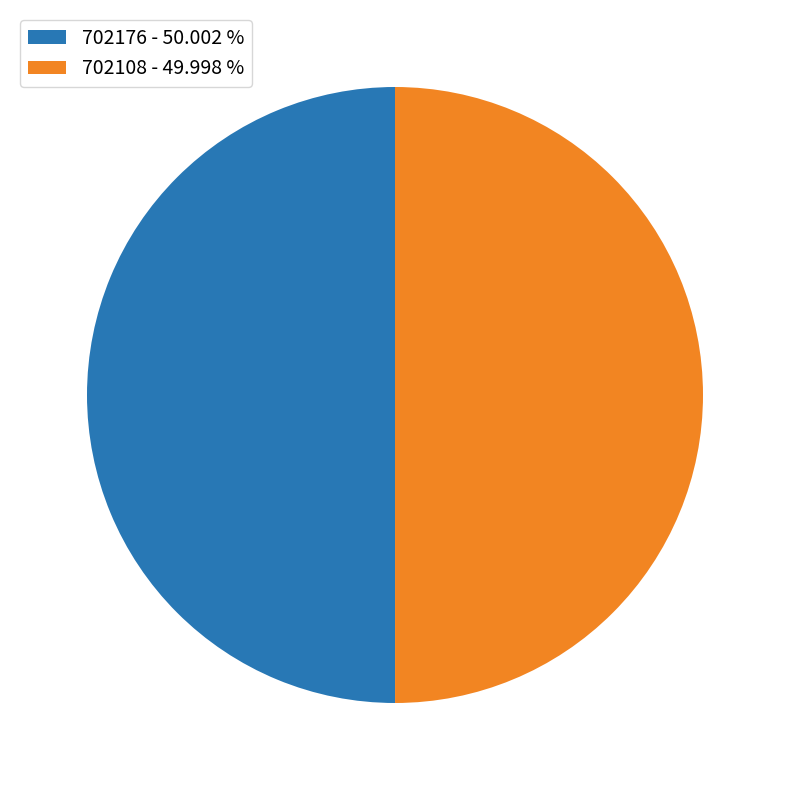

Approximately how many times larger is the value at 702176 - 50.002 % compared to 702108 - 49.998 %?

1.0